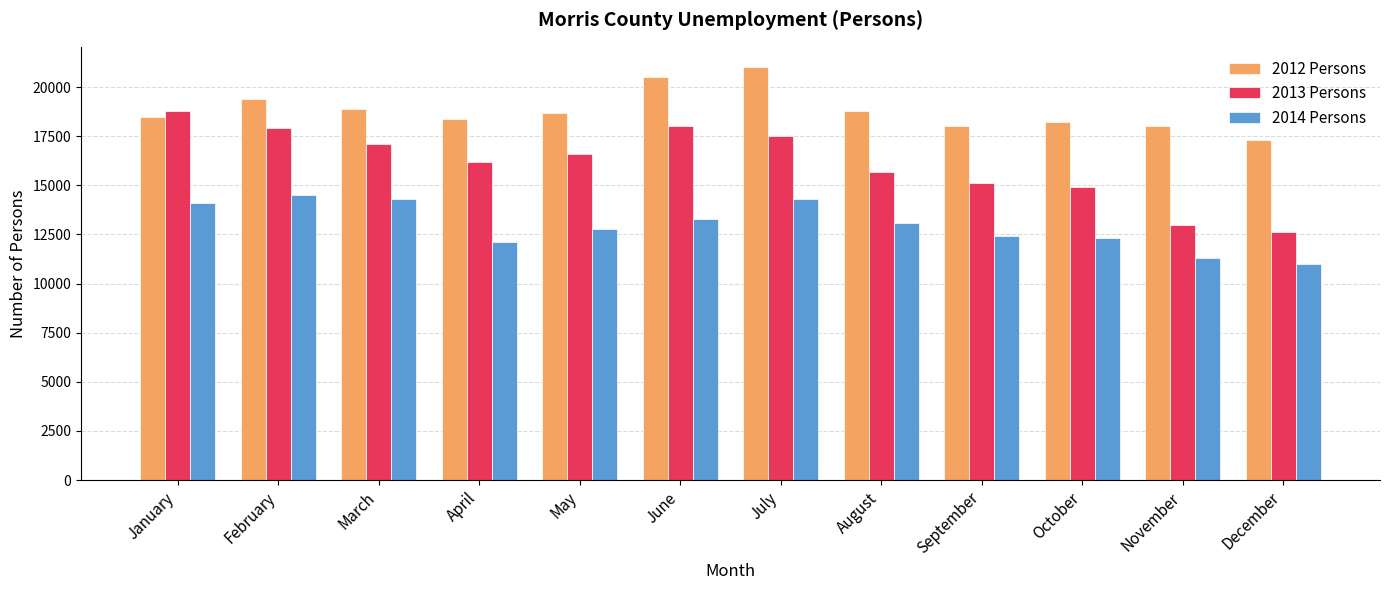

Are the bars horizontal?

No